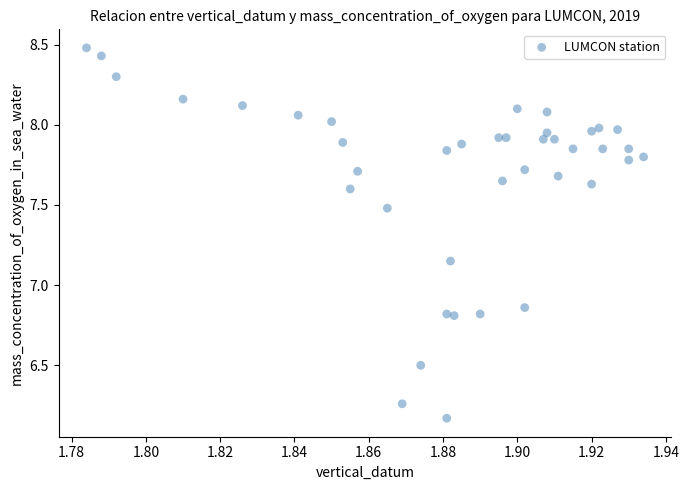

What is the range of Y values (max minus min)?

2.3